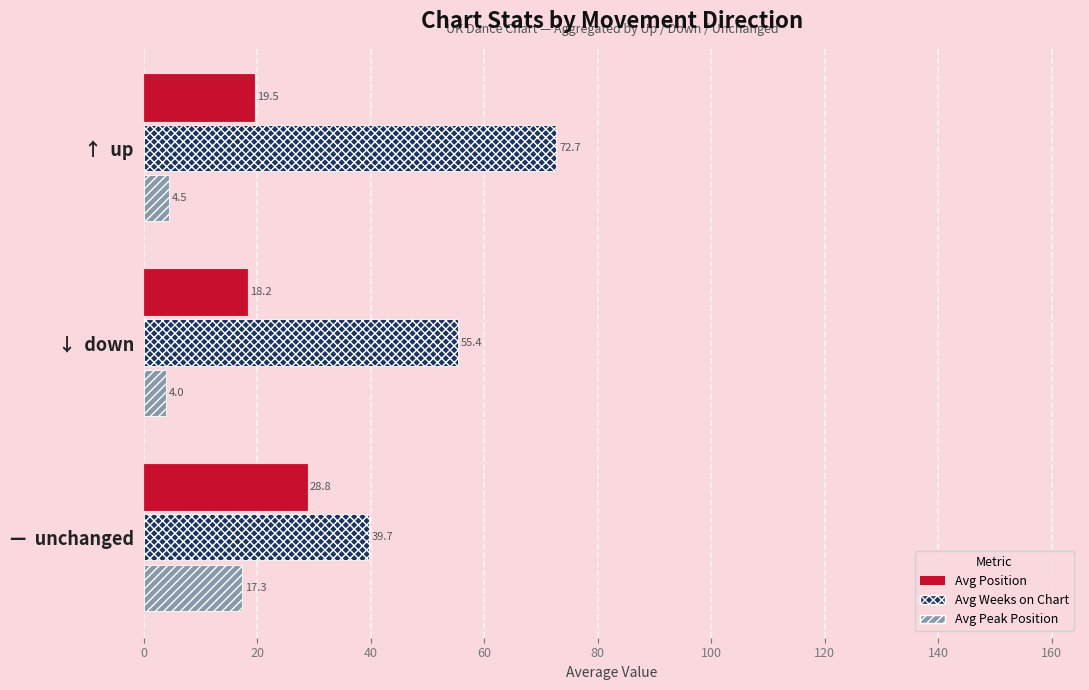

At which label does Avg Peak Position reach its peak?

—  unchanged